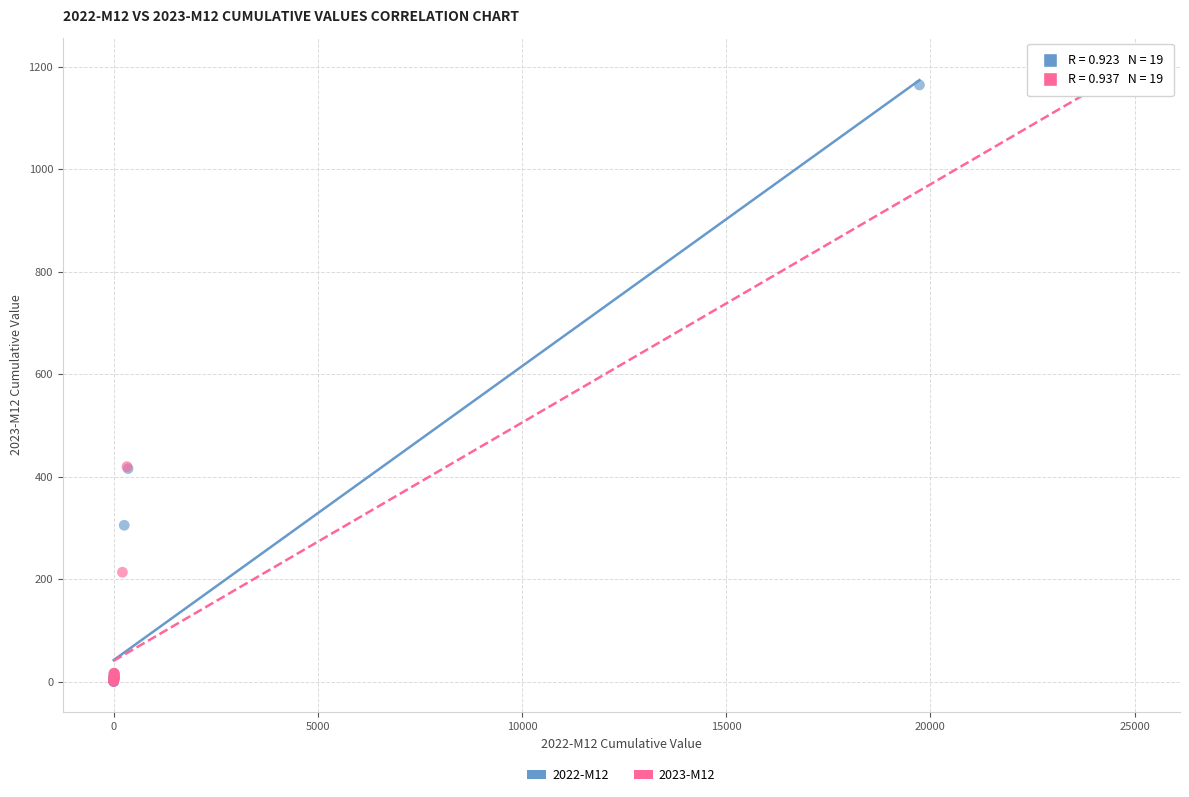

What are all the series names shown in the legend?

2022-M12, 2023-M12